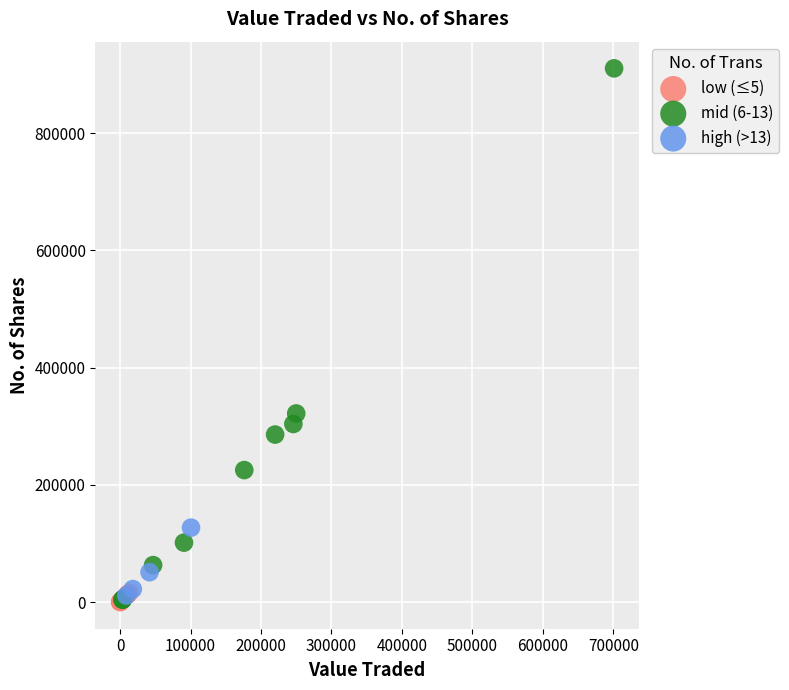

Which series reaches the maximum Y coordinate?

mid (6-13)